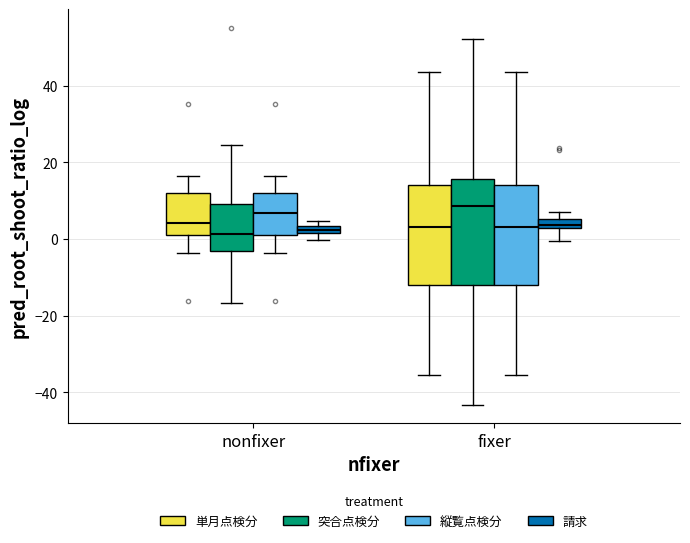

Where is the upper edge of the box for fixer (縦覧点検分) on the y-axis? The values are not printed on the chart, so give them approximately, as read against the axis.

14